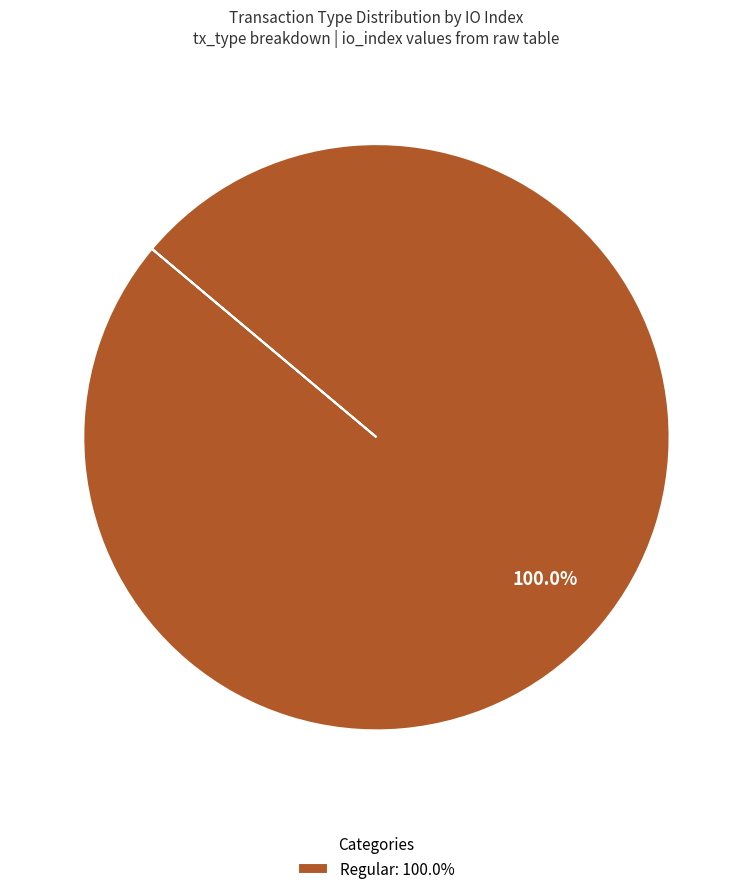

Does any single category account for the majority?

Yes